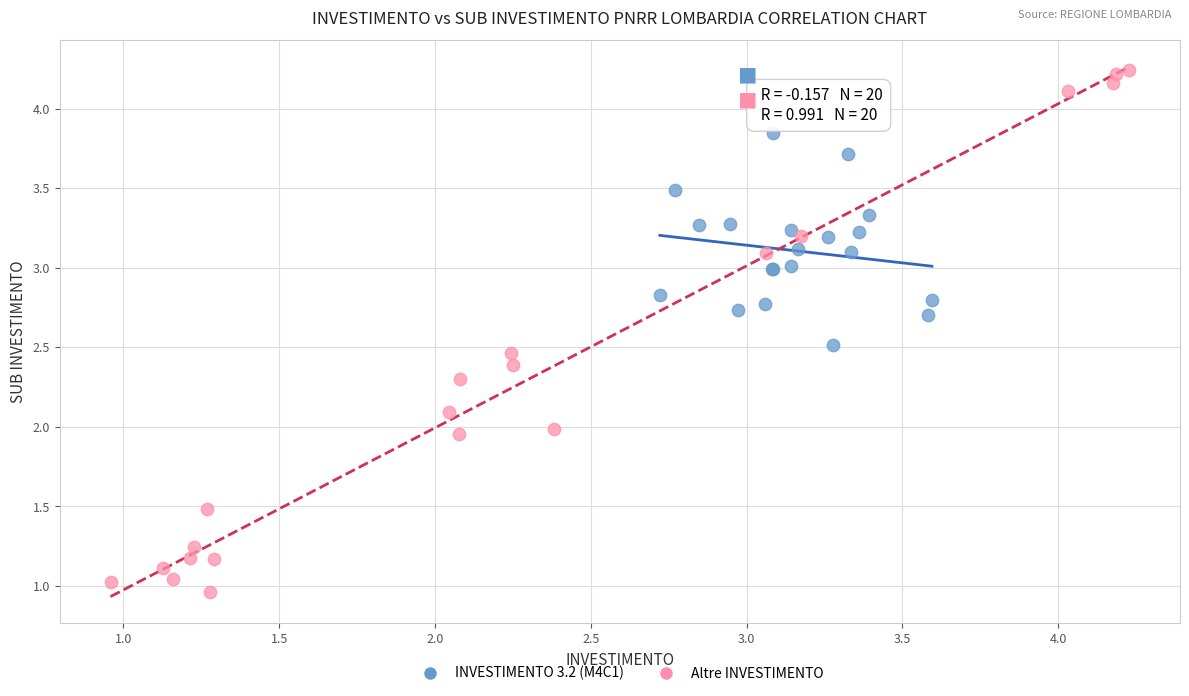

Which series has the widest spread of Y values?

Altre INVESTIMENTO